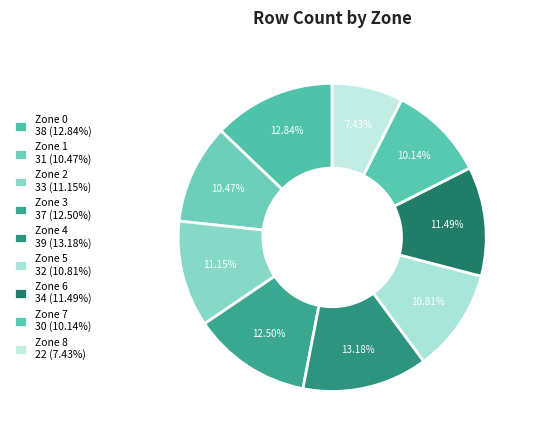

Count the number of slices in the pie.

9